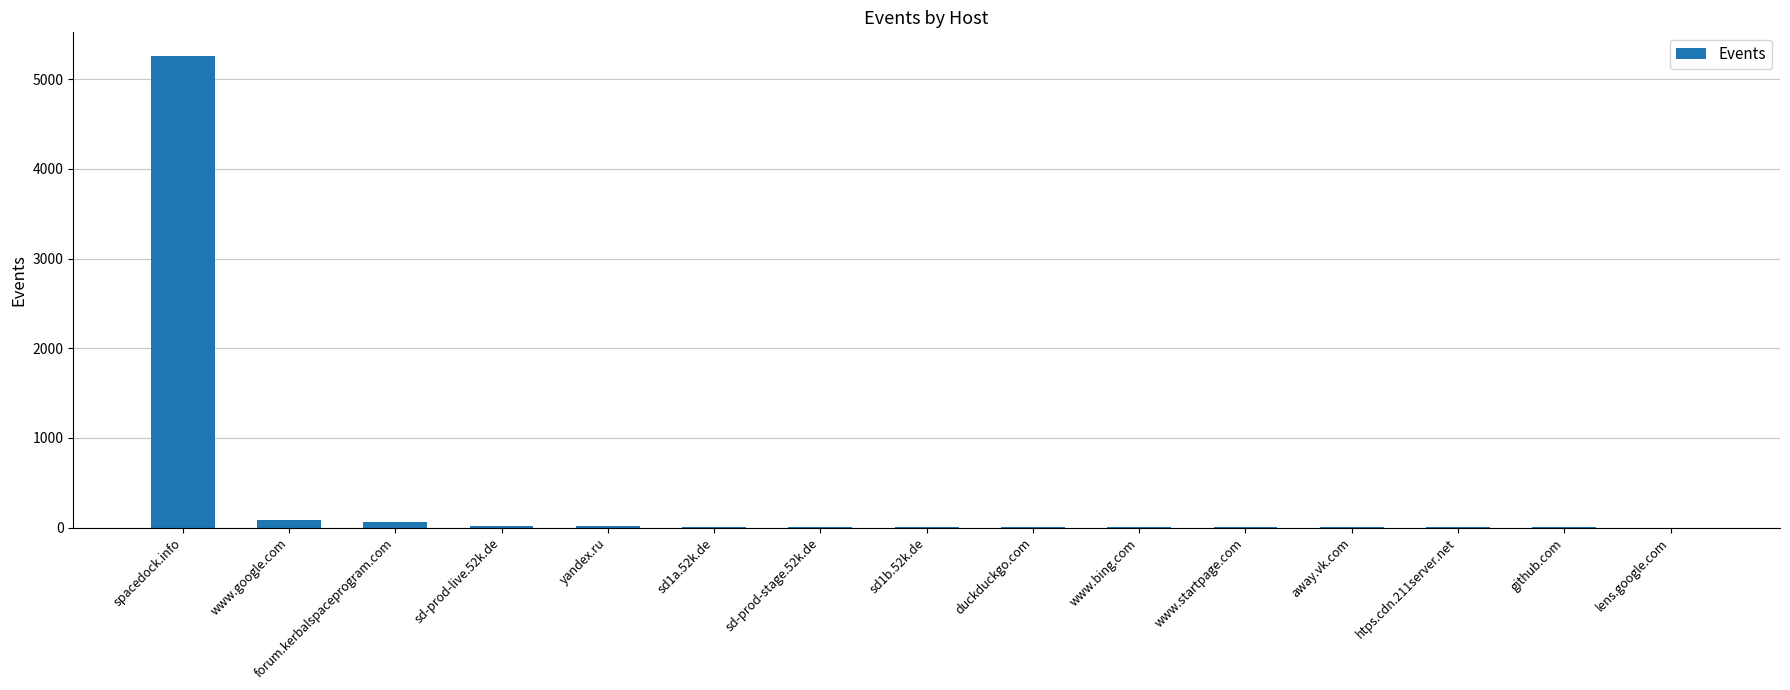

Is it true that the value at www.bing.com is 4?

True